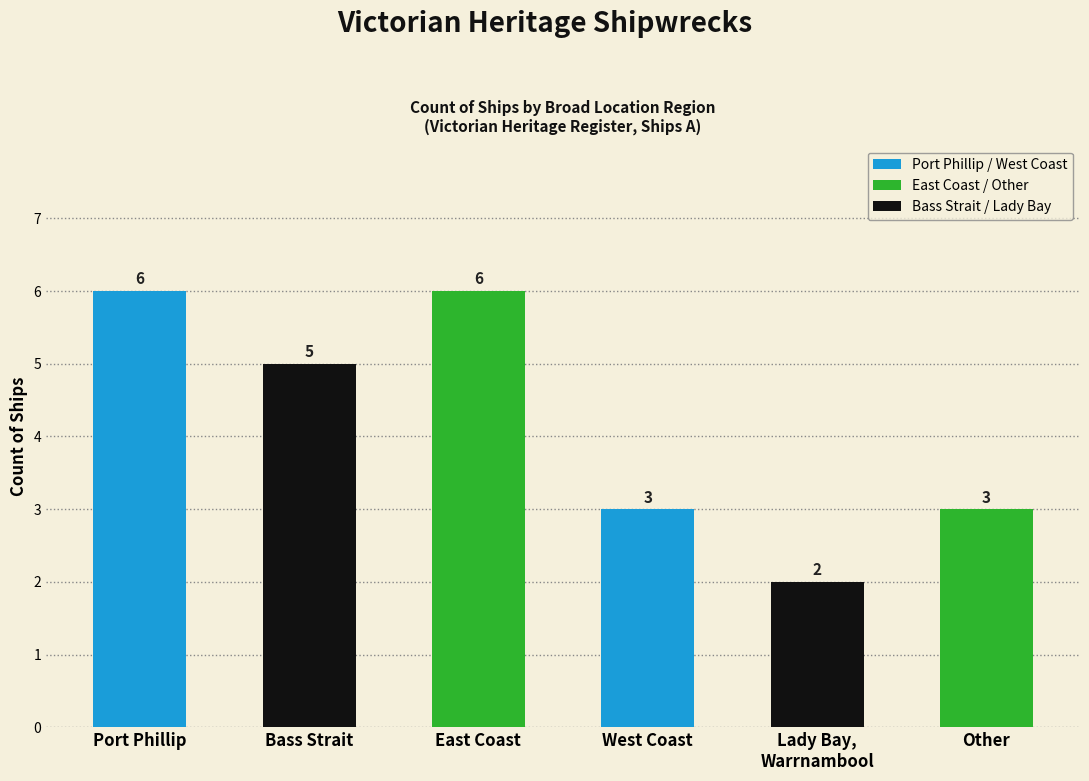

True or false: the data shows 1 at Other.

False